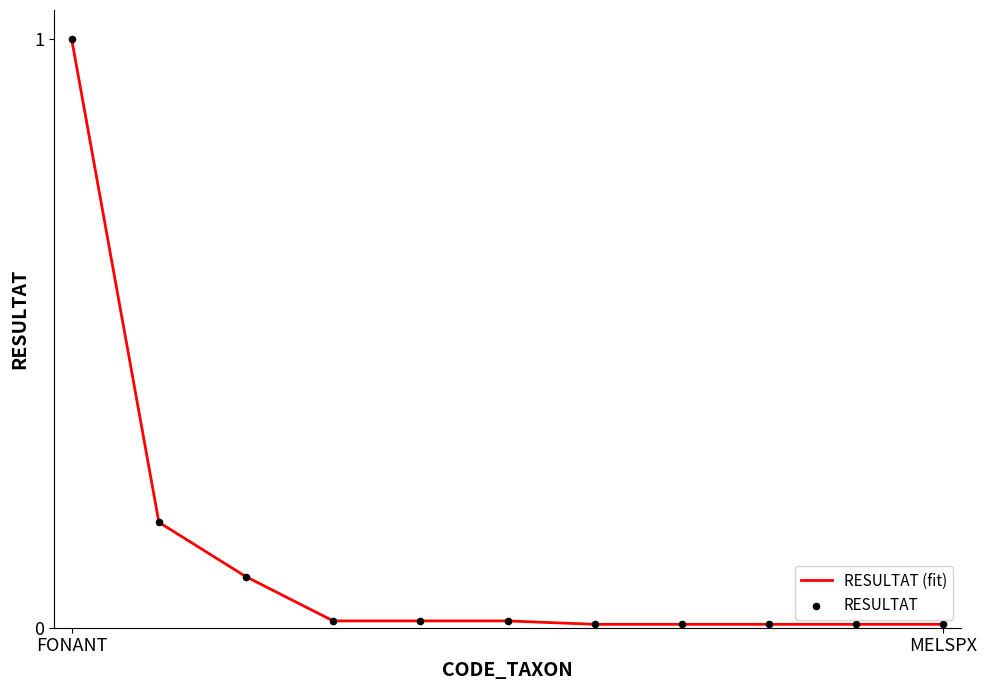

What is the maximum value shown in the chart?

1.0